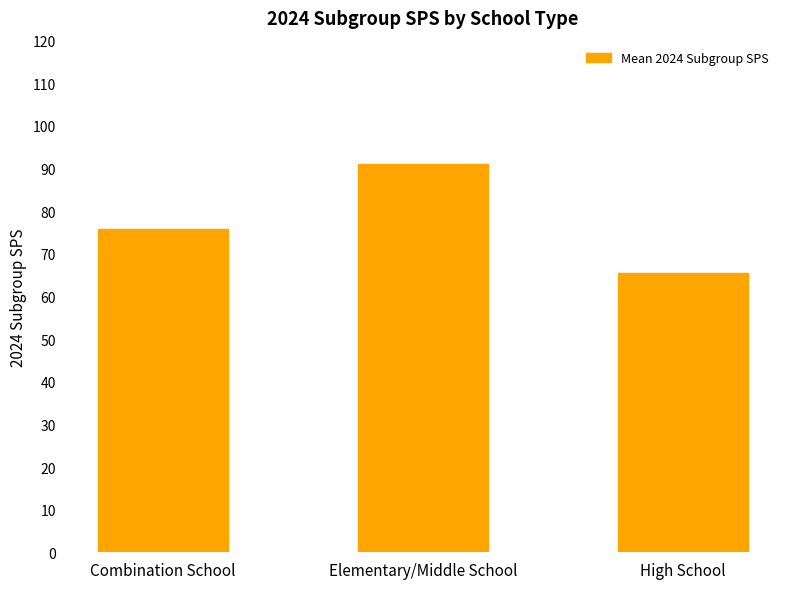

What is the difference between the values at Combination School and High School?

10.3